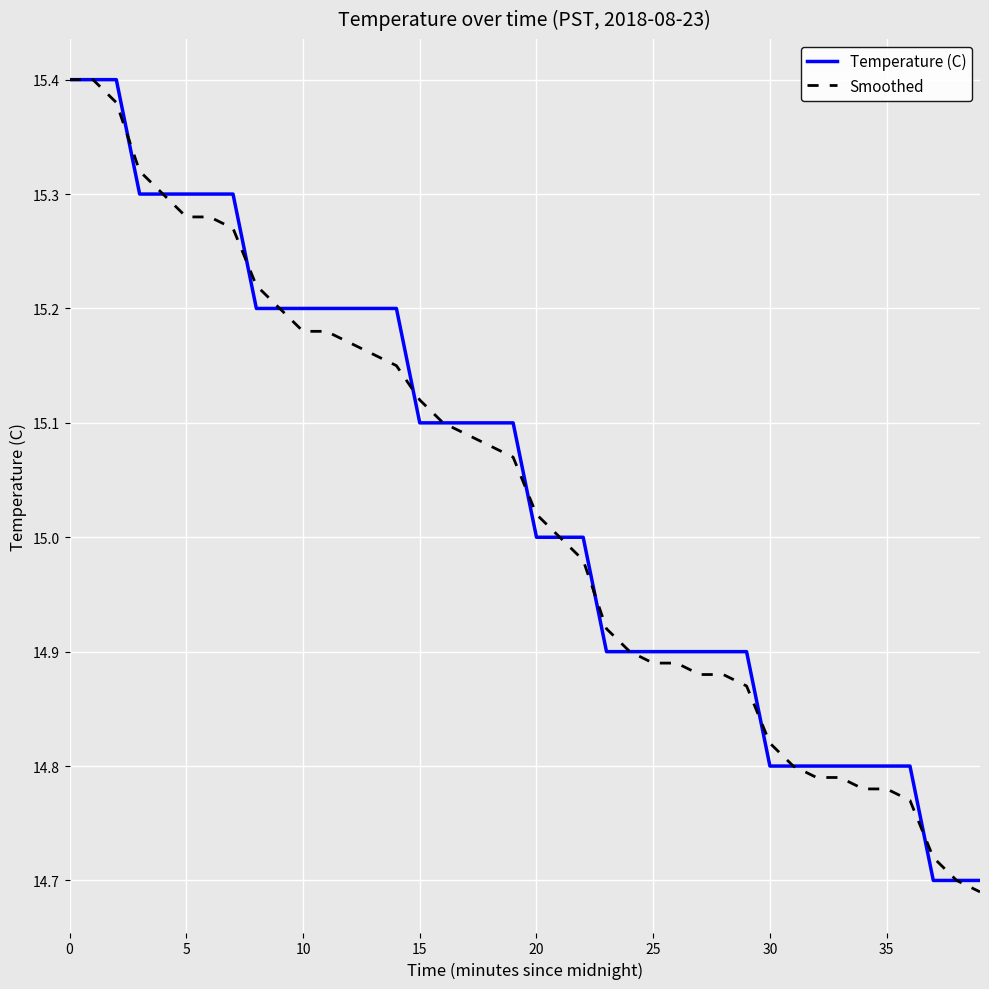

List the series in order of their overall mean, lowest first.

Smoothed, Temperature (C)